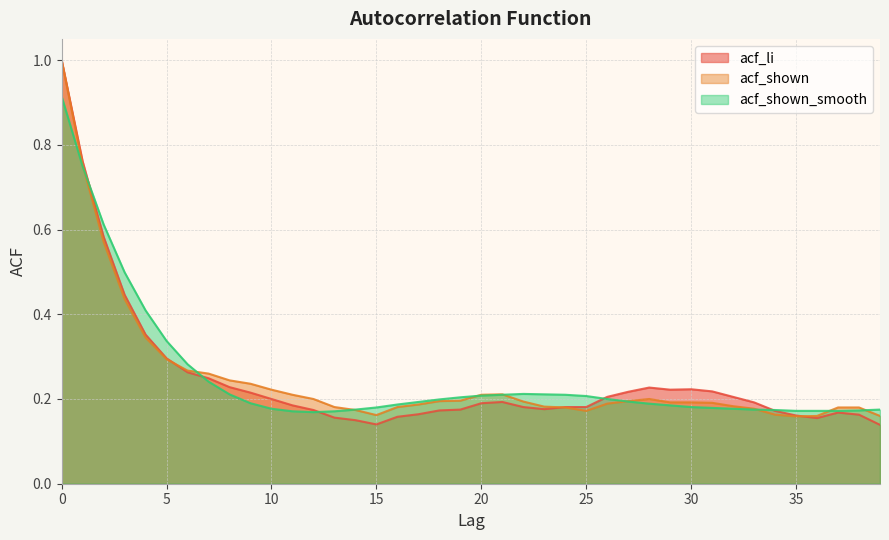

True or false: acf_shown has a value of 0.1 at 14.

False